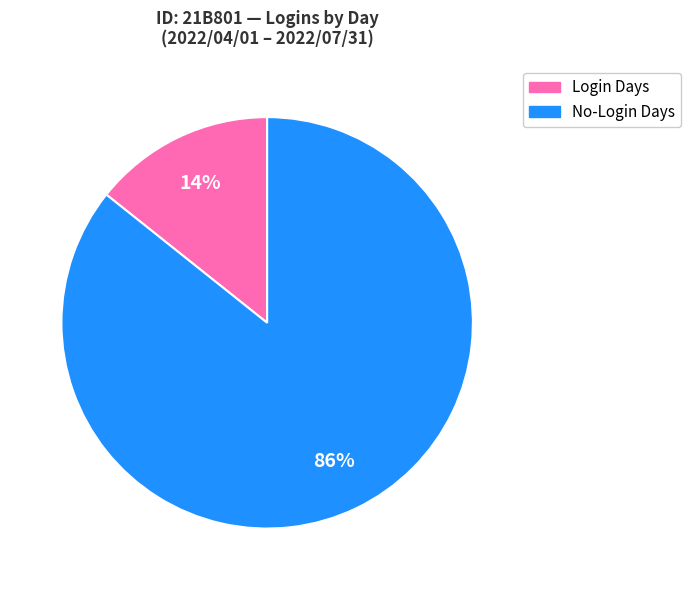

To the nearest percent, what is the average slice percentage?

50%